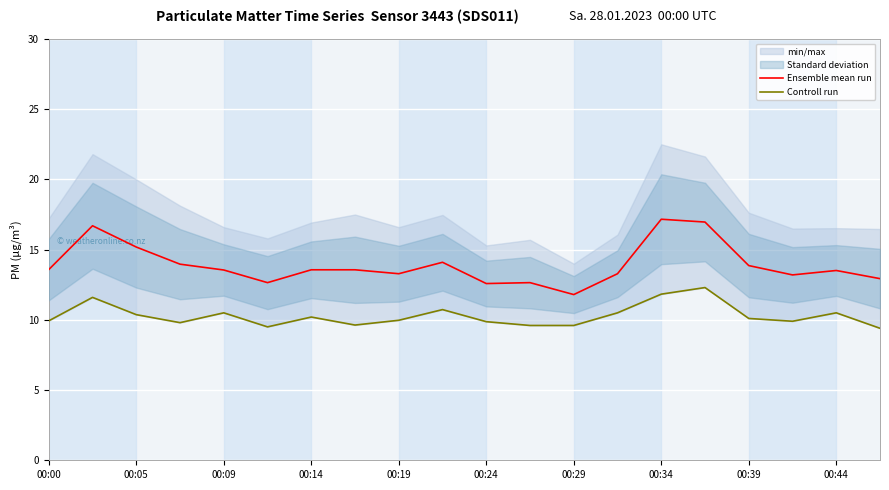

How many lines are shown in the chart?

2